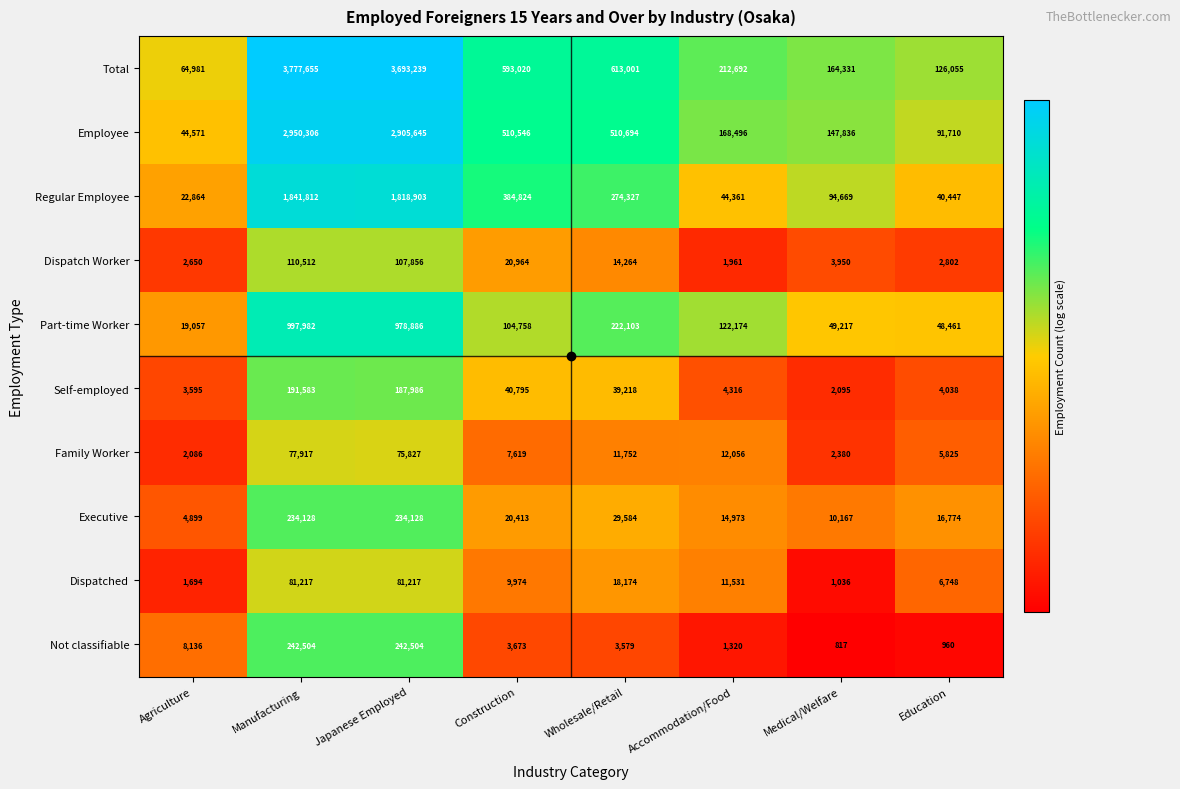

Between Agriculture and Japanese Employed, which series saw the biggest shift?

Total